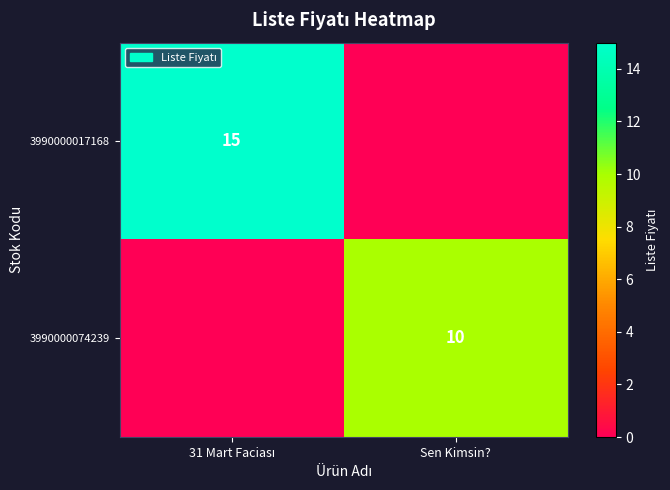

How many values in 3990000074239 are above zero?

1